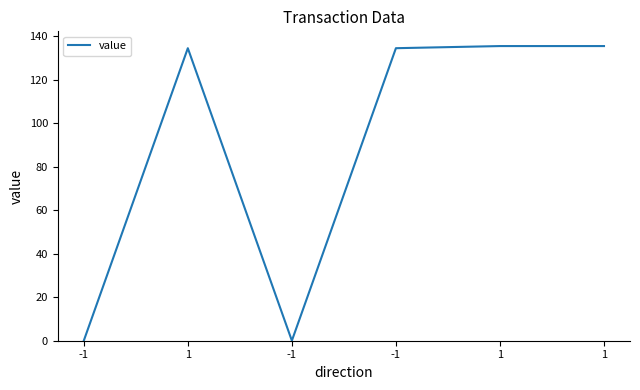

What is the difference between the second highest and minimum values?

135.4